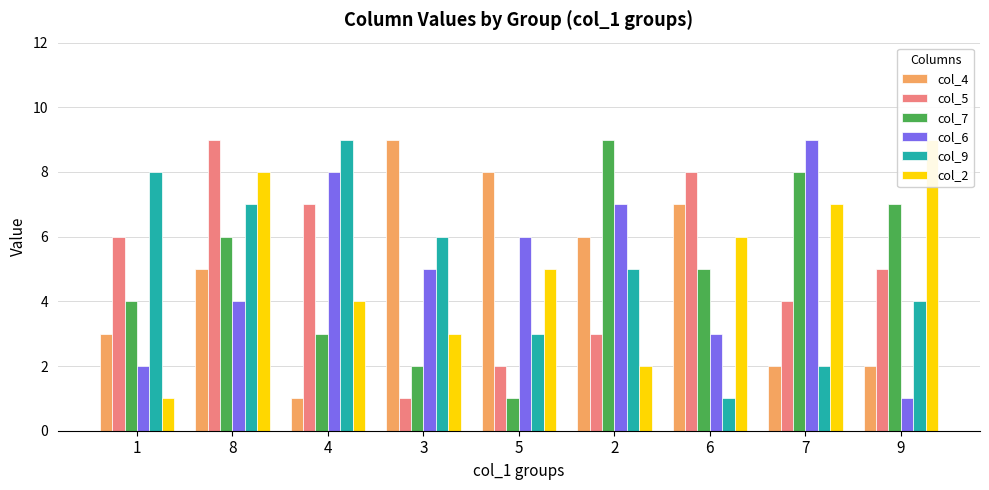

How many groups of bars are there?

9